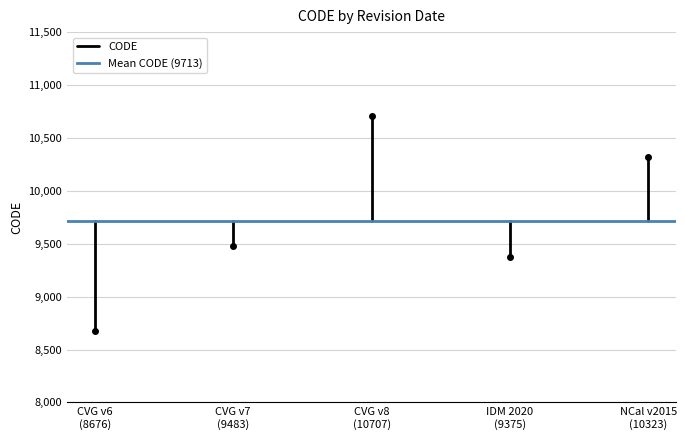

Where is Mean CODE (9713) nearest to the value 9712?

CVG v6
(8676)